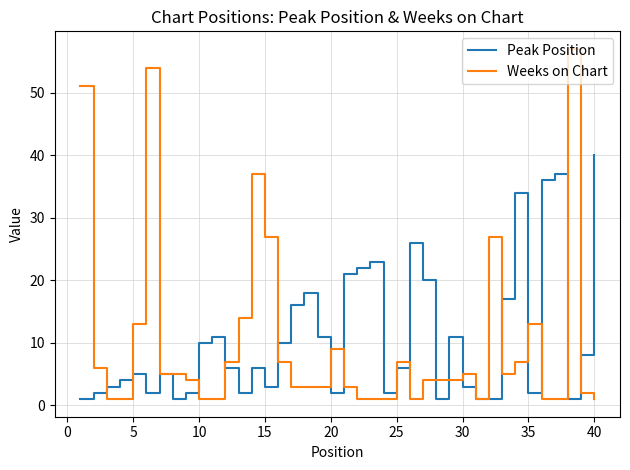

Rank the series by their maximum value, from highest to lowest.

Weeks on Chart, Peak Position